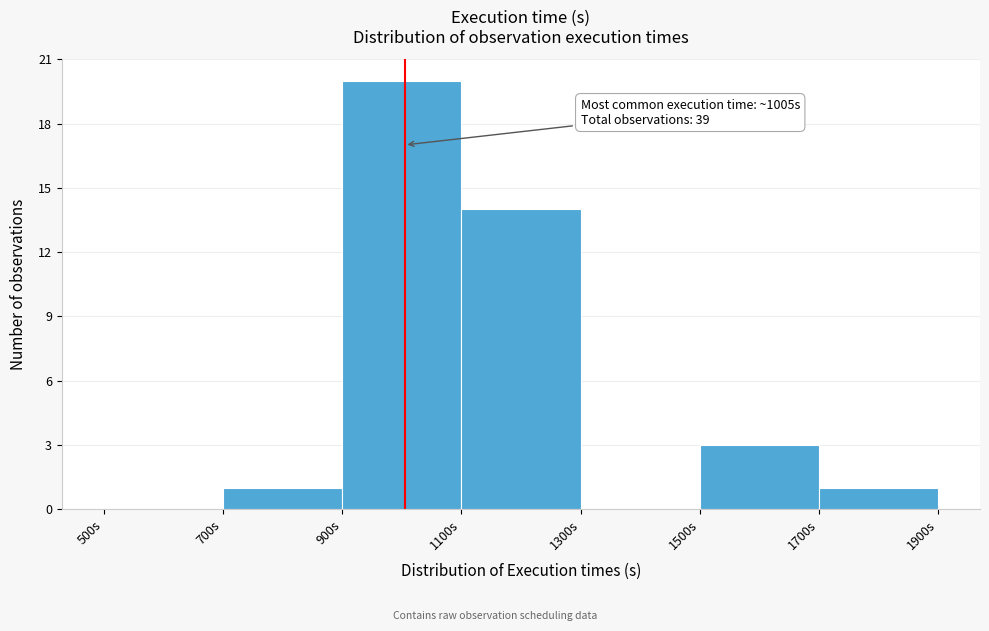

Over which range of the x-axis is the bar tallest?

900 to 1100